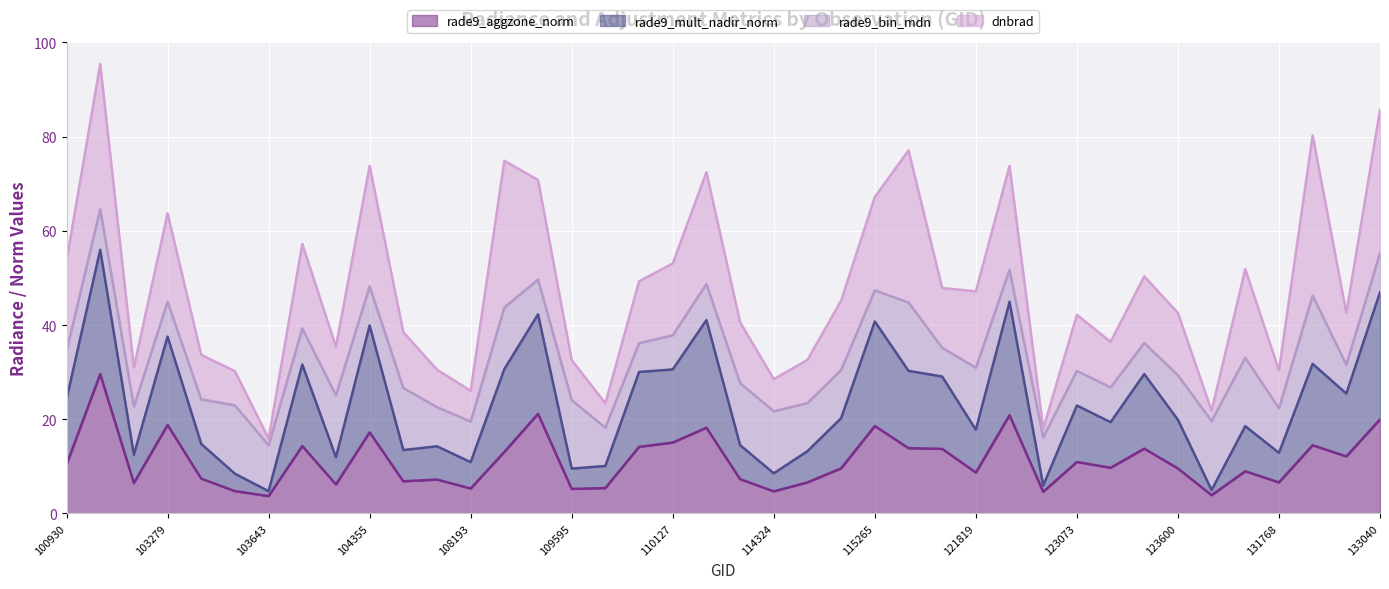

What is the value of the rade9_mult_nadir_norm point at the 27th from the left?

29.1